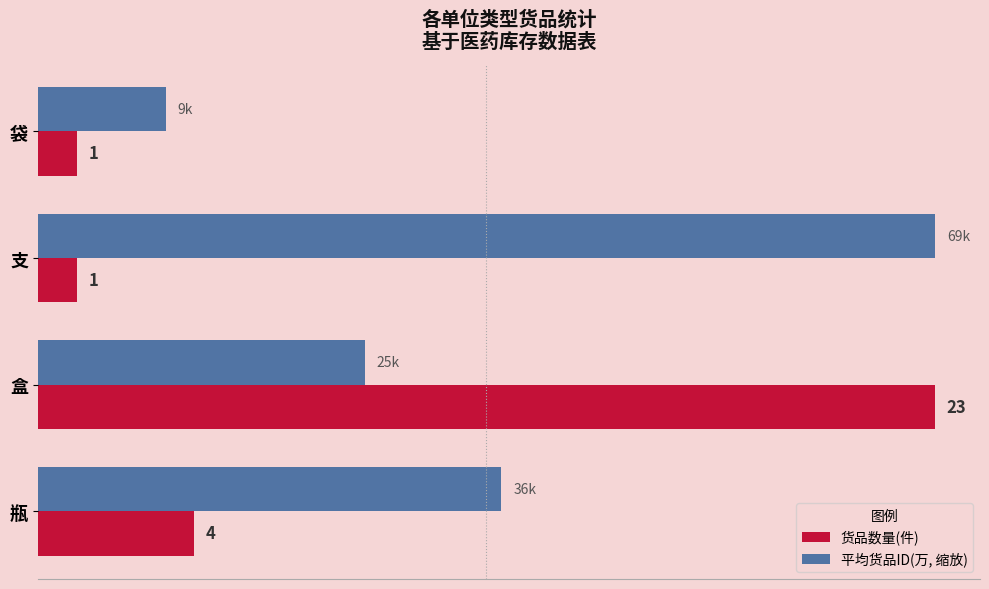

At which label is 货品数量(件) closest to 12?

瓶